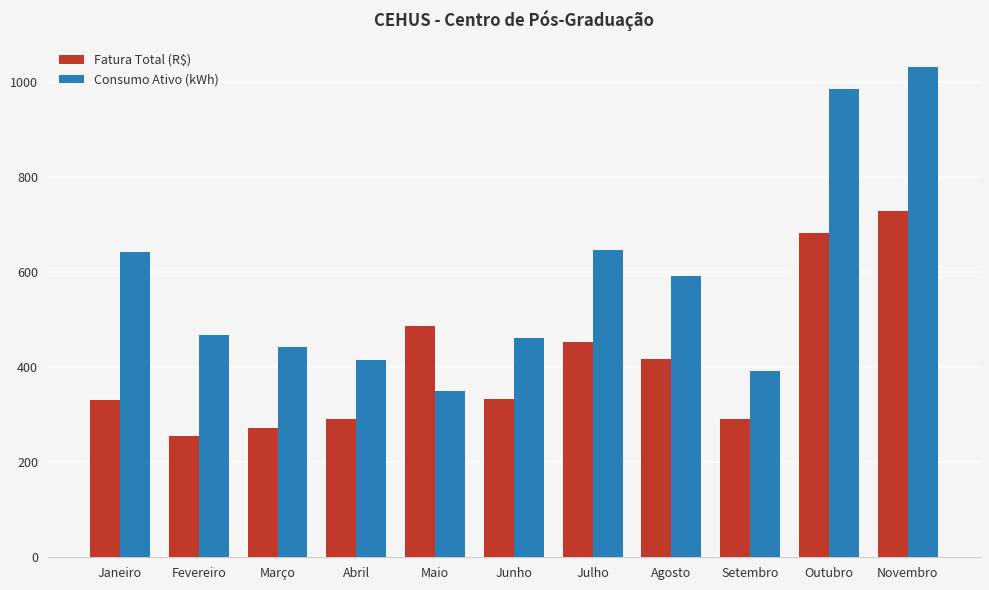

What is the lowest value of the Fatura Total (R$) series?

254.3